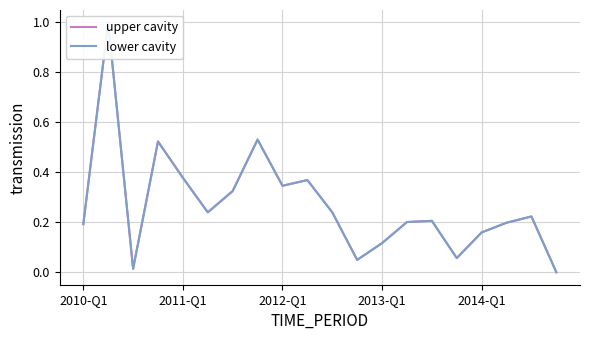

What position from the left is 2013-Q1?

13